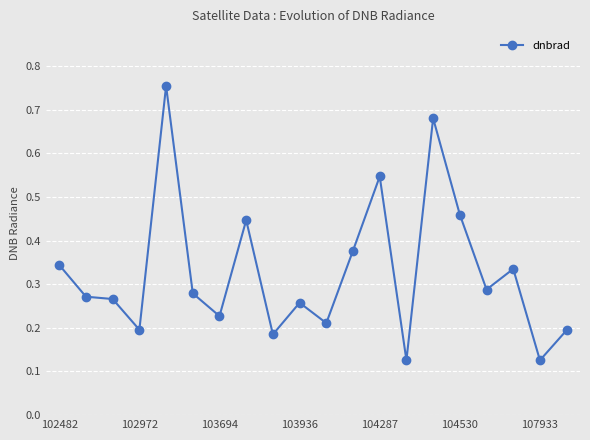

True or false: there are more than 2 points higher than both neighbors.

True